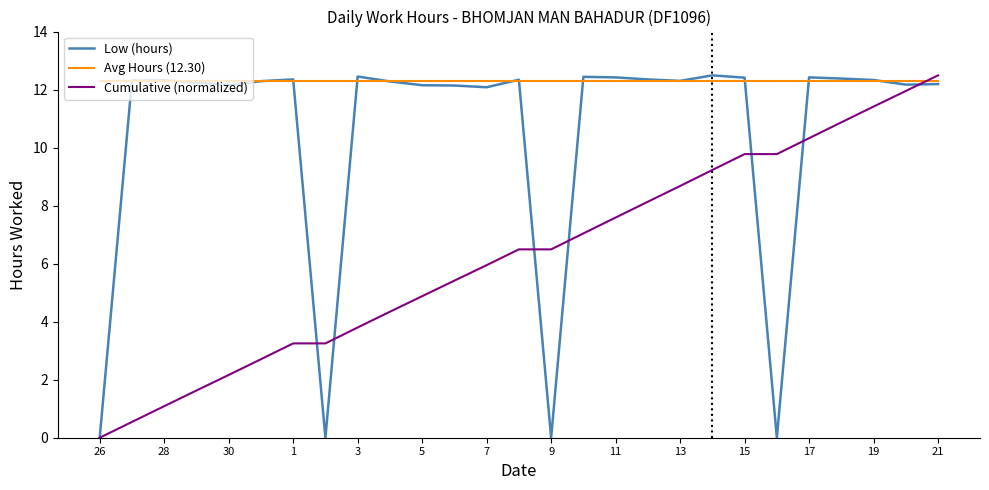

What is the greatest value displayed?

12.5